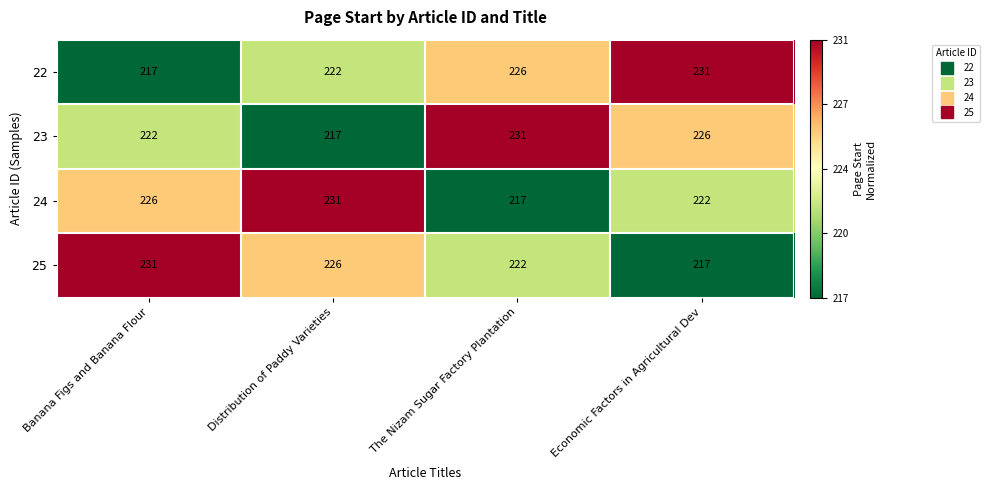

Count the number of data series in this chart.

4